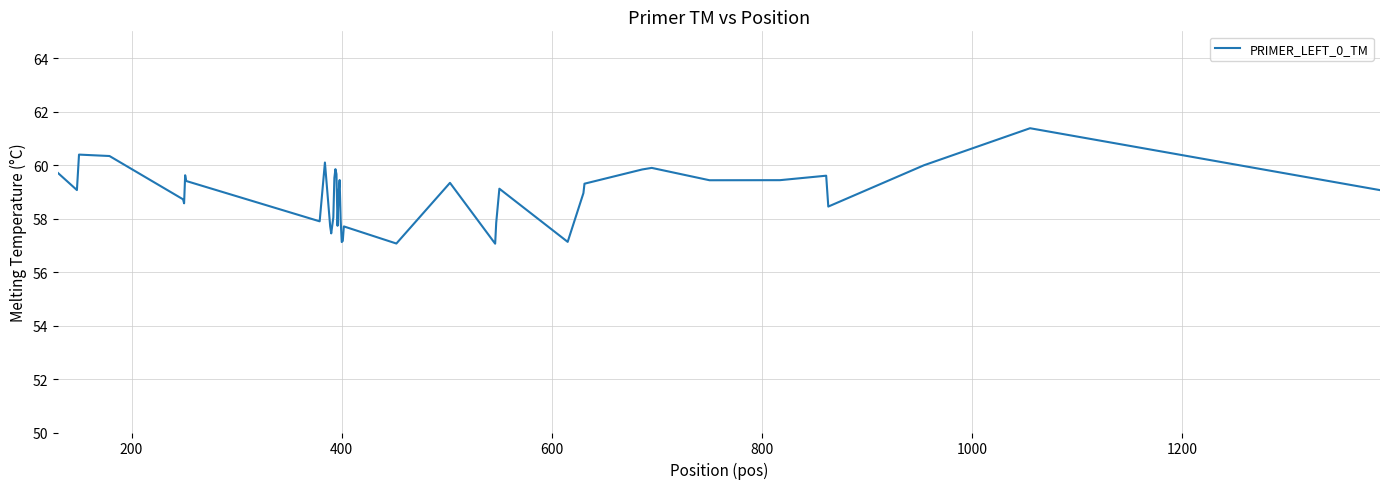

What is the greatest value displayed?

61.4